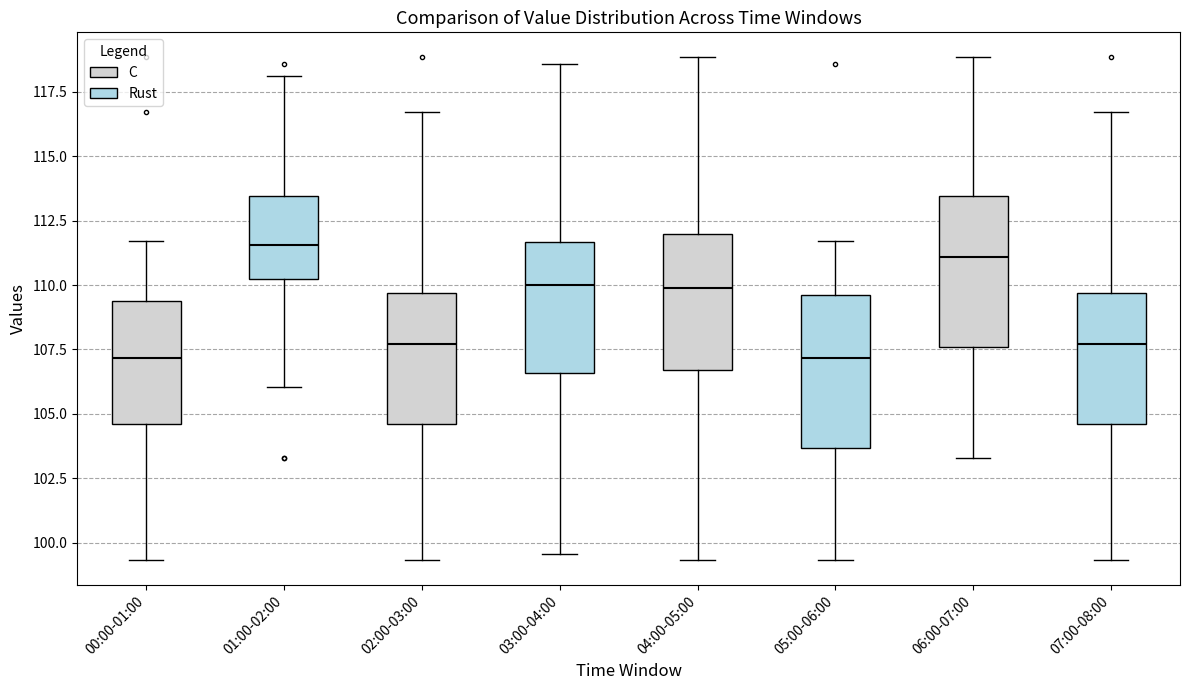

Reading left to right, read every box against the y-axis: the position of its median line, the range the box covers, and the ends of its whiskers. The values are not printed on the chart, so give them approximately, as read against the axis.

00:00-01:00: median 107.0, box 104.5 to 109.5, whiskers 99.5 to 111.5
01:00-02:00: median 111.5, box 110.0 to 113.5, whiskers 106.0 to 118.0
02:00-03:00: median 107.5, box 104.5 to 109.5, whiskers 99.5 to 116.5
03:00-04:00: median 110.0, box 106.5 to 111.5, whiskers 99.5 to 118.5
04:00-05:00: median 110.0, box 106.5 to 112.0, whiskers 99.5 to 119.0
05:00-06:00: median 107.0, box 103.5 to 109.5, whiskers 99.5 to 111.5
06:00-07:00: median 111.0, box 107.5 to 113.5, whiskers 103.5 to 119.0
07:00-08:00: median 107.5, box 104.5 to 109.5, whiskers 99.5 to 116.5